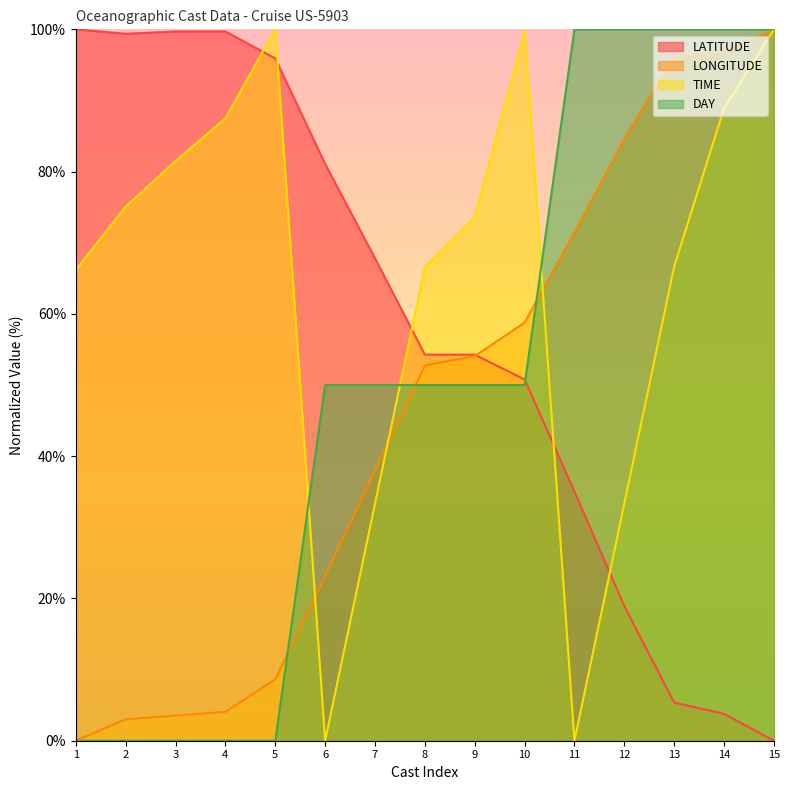

Rank the series by their average value, from lowest to highest.

LONGITUDE, DAY, LATITUDE, TIME